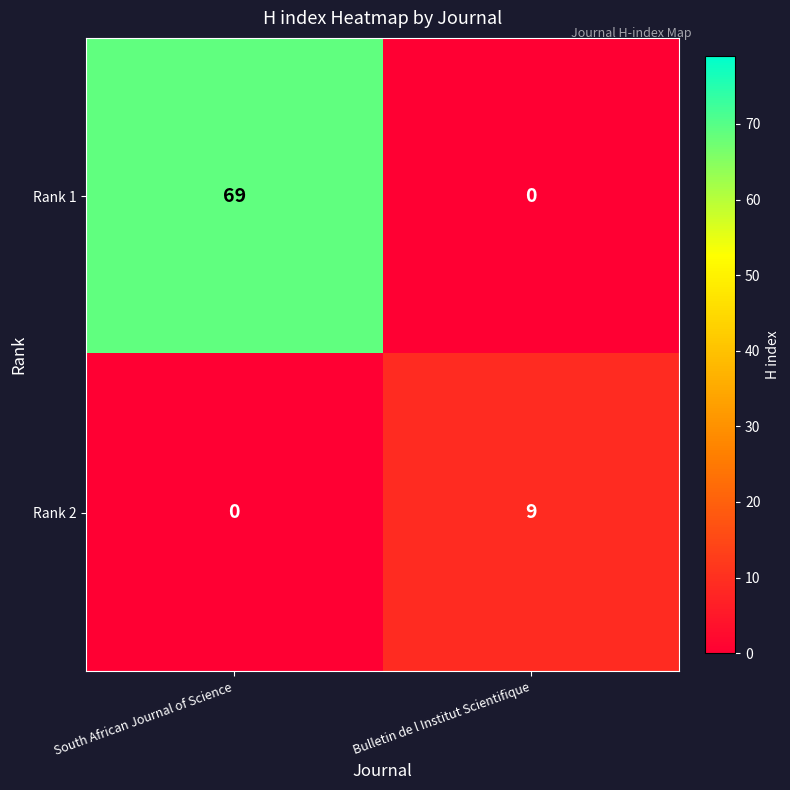

What is the maximum value for Rank 1?

69